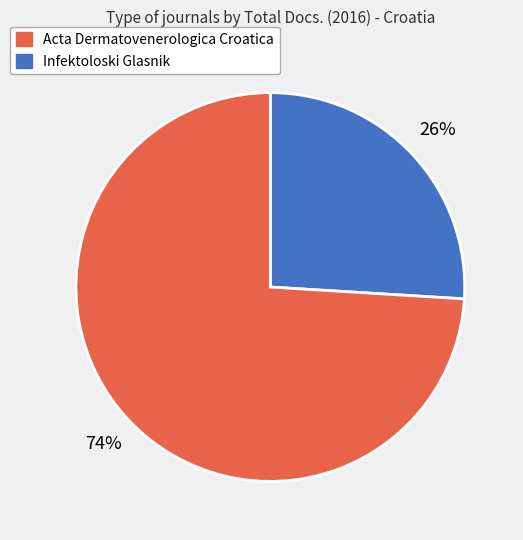

To the nearest percent, what is the average slice percentage?

50%